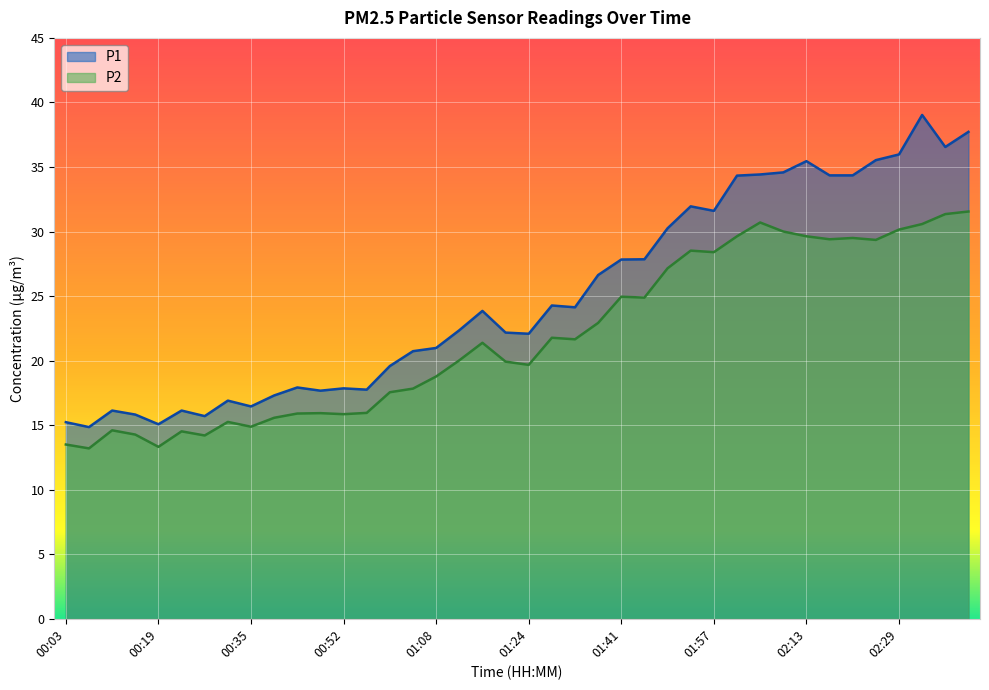

At 02:29, list the series in order from smallest to largest.

P2, P1